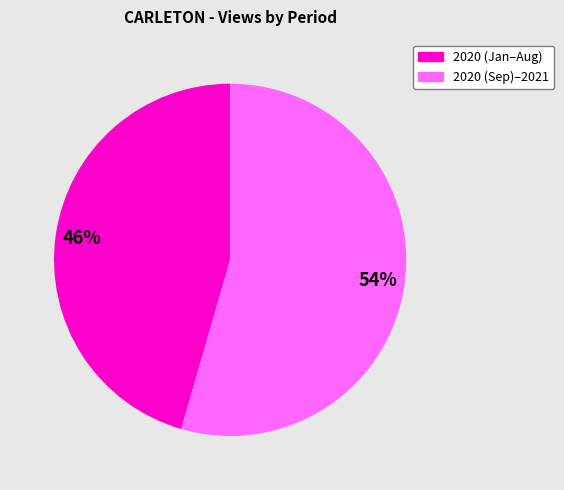

To the nearest percent, what is the average slice percentage?

50%